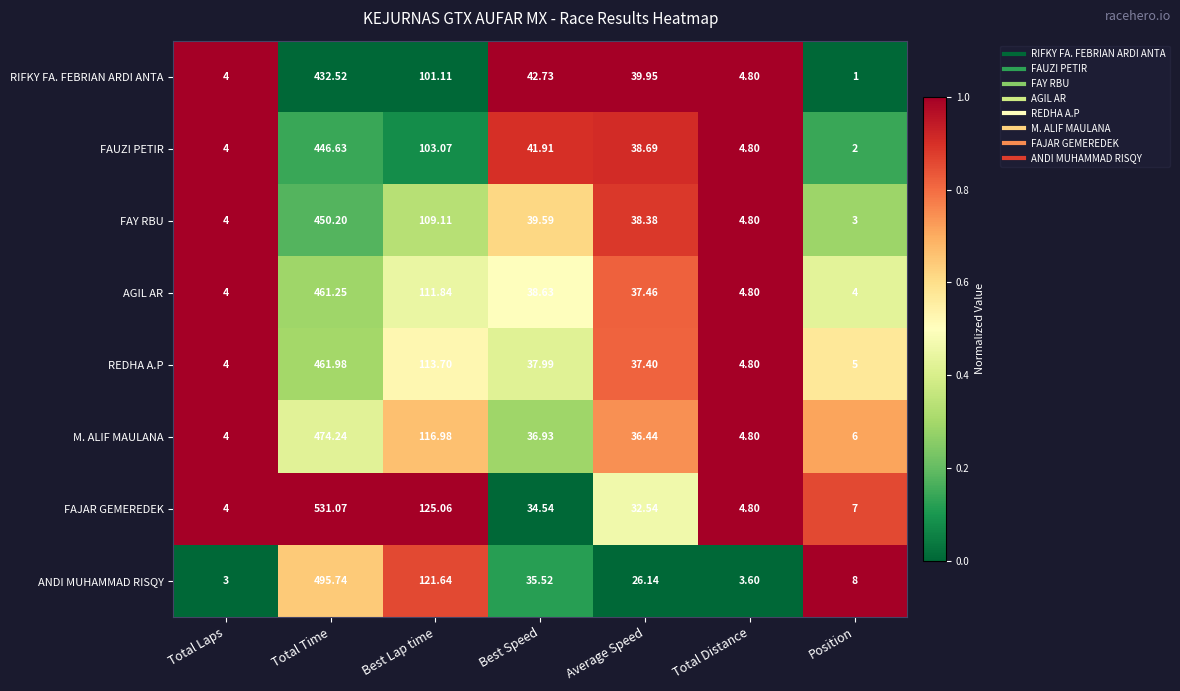

Which label corresponds to the smallest value in the chart?

Position